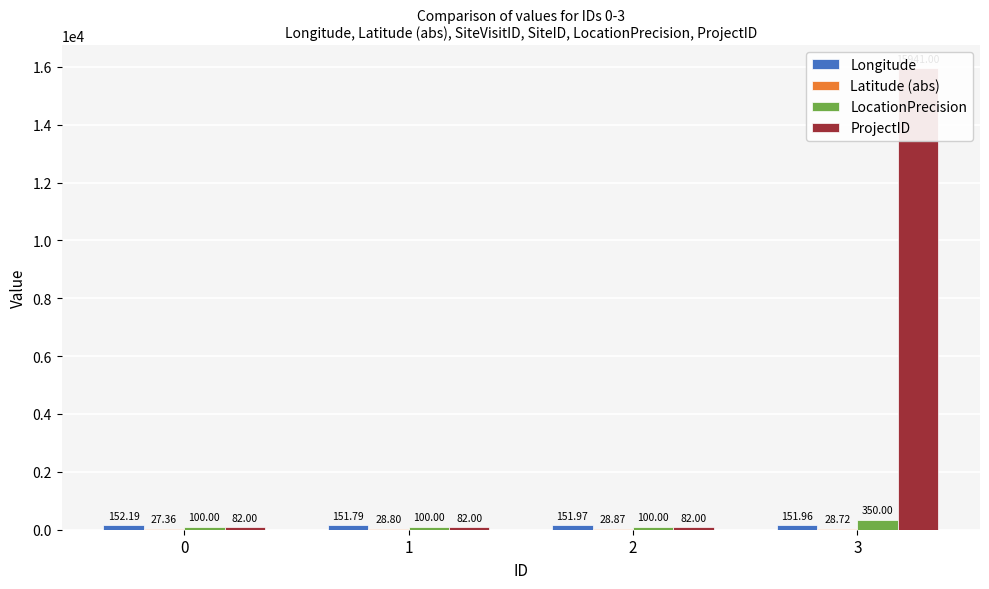

Read the LocationPrecision value at 3.

350.0